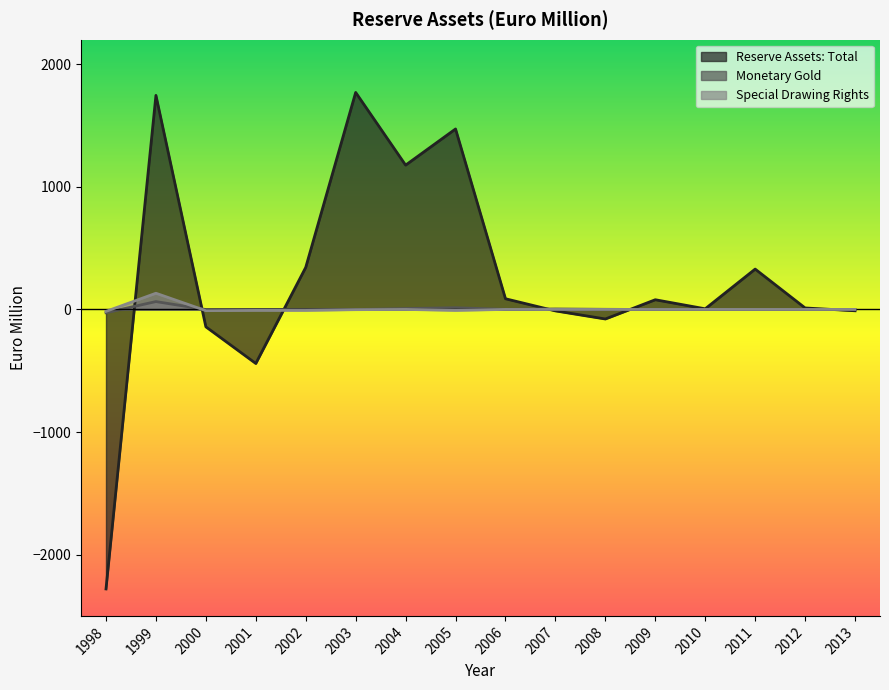

What is the value of the Monetary Gold point at the 2nd from the left?

64